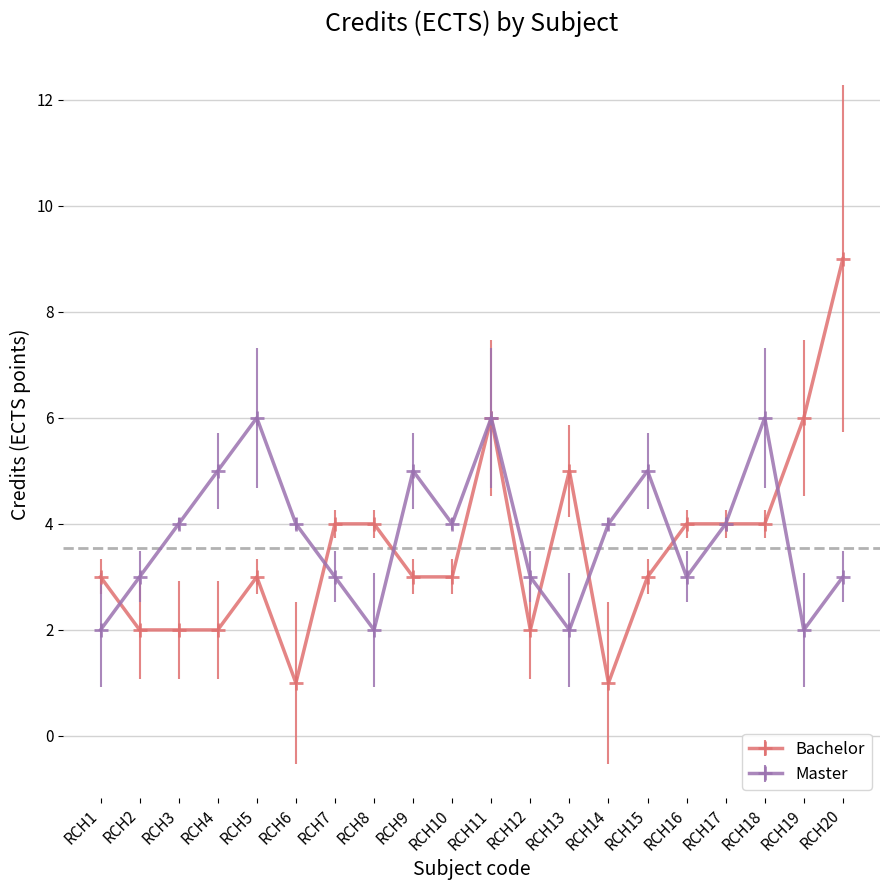

What are all the series names shown in the legend?

Bachelor, Master